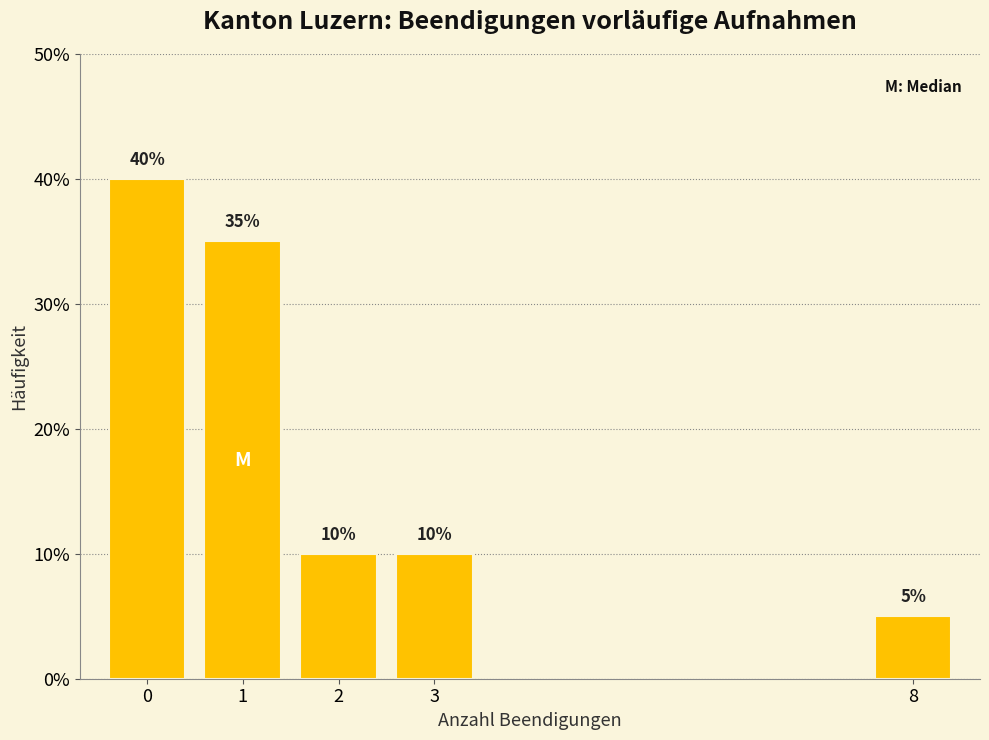

Reading left to right, what are all the values shown in this chart?

0=40	1=35	2=10	3=10	8=5